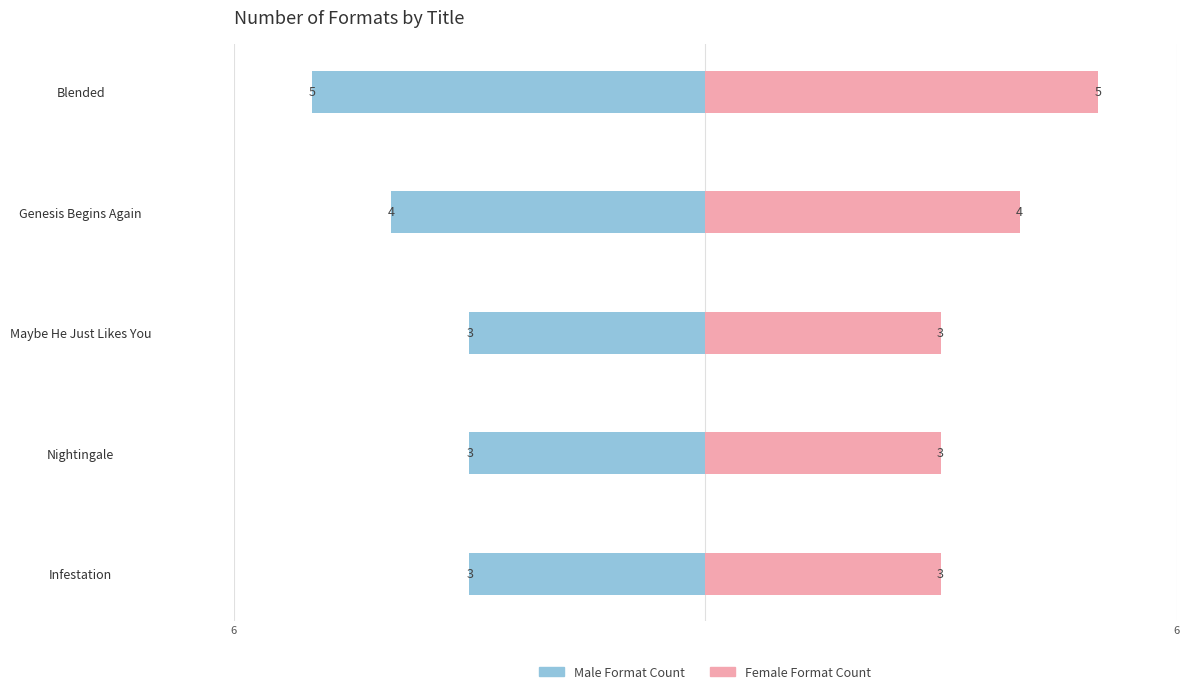

Count the number of data series in this chart.

2